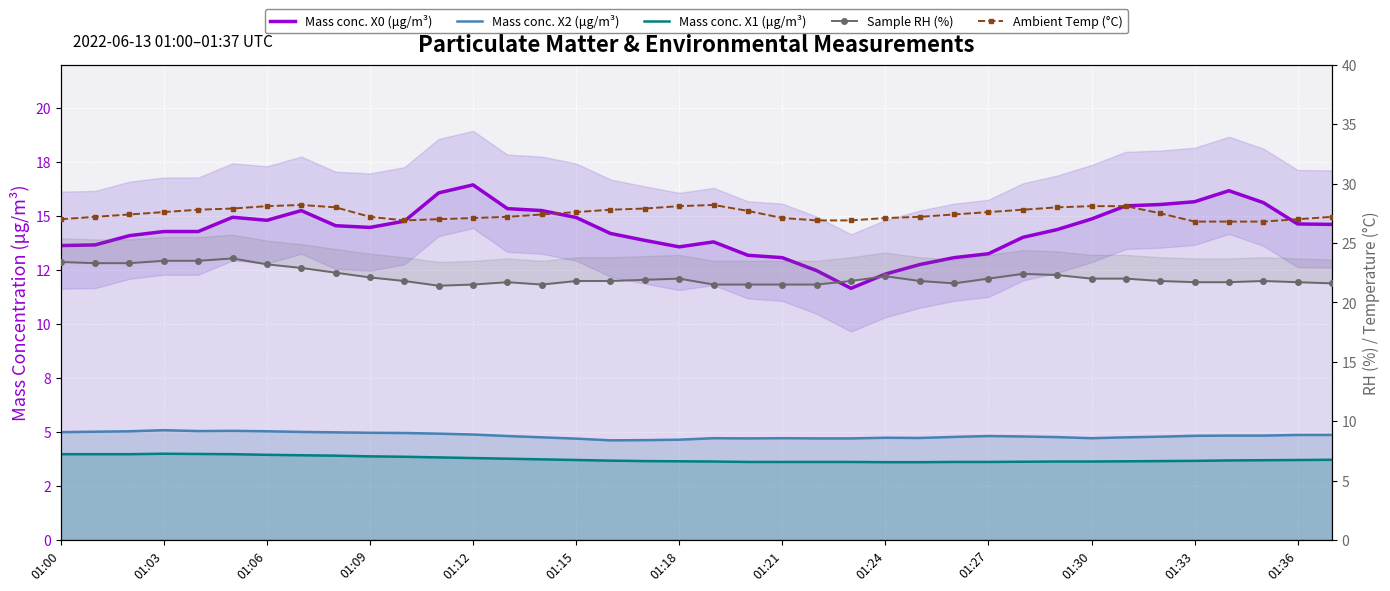

What is the smallest value displayed?

3.6